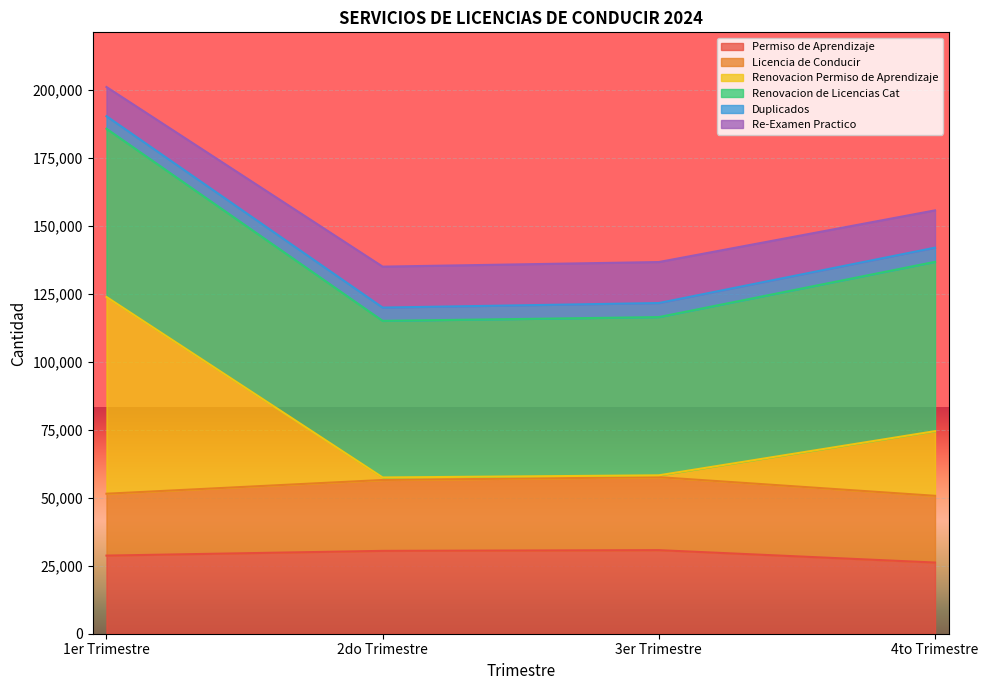

What is the difference between the Permiso de Aprendizaje values at 1er Trimestre and 2do Trimestre?

1740